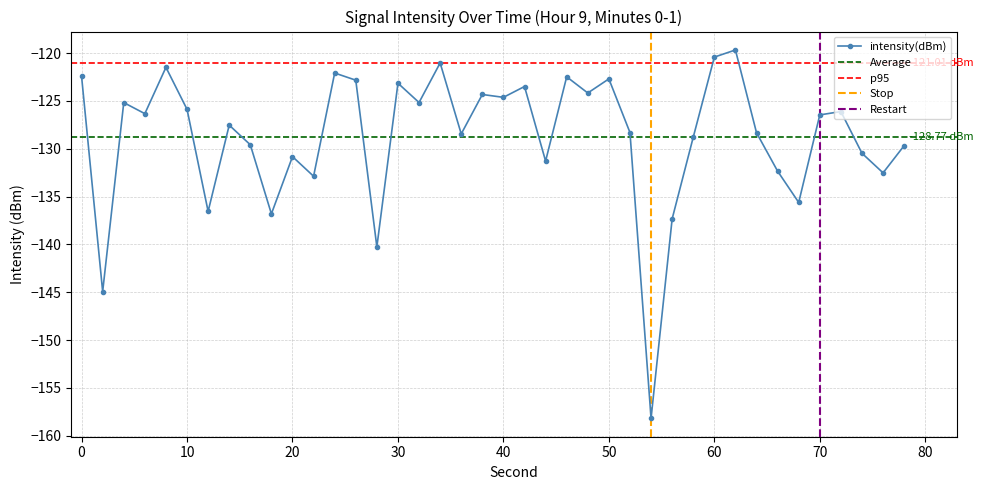

True or false: intensity(dBm) has more than 2 points higher than both neighbors.

True